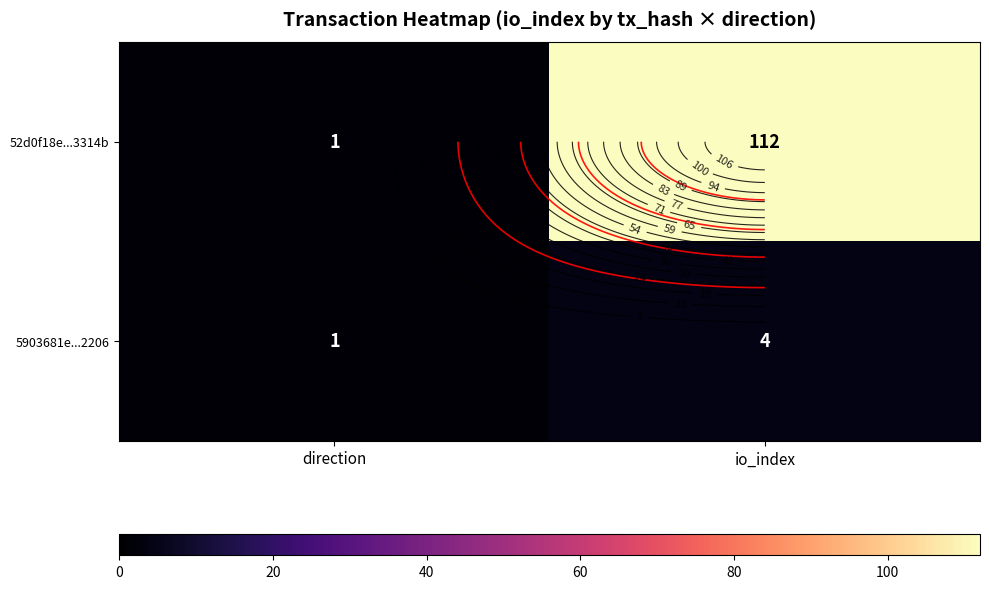

Is the value of 5903681e...2206 at io_index greater than the value of 52d0f18e...3314b at direction?

Yes